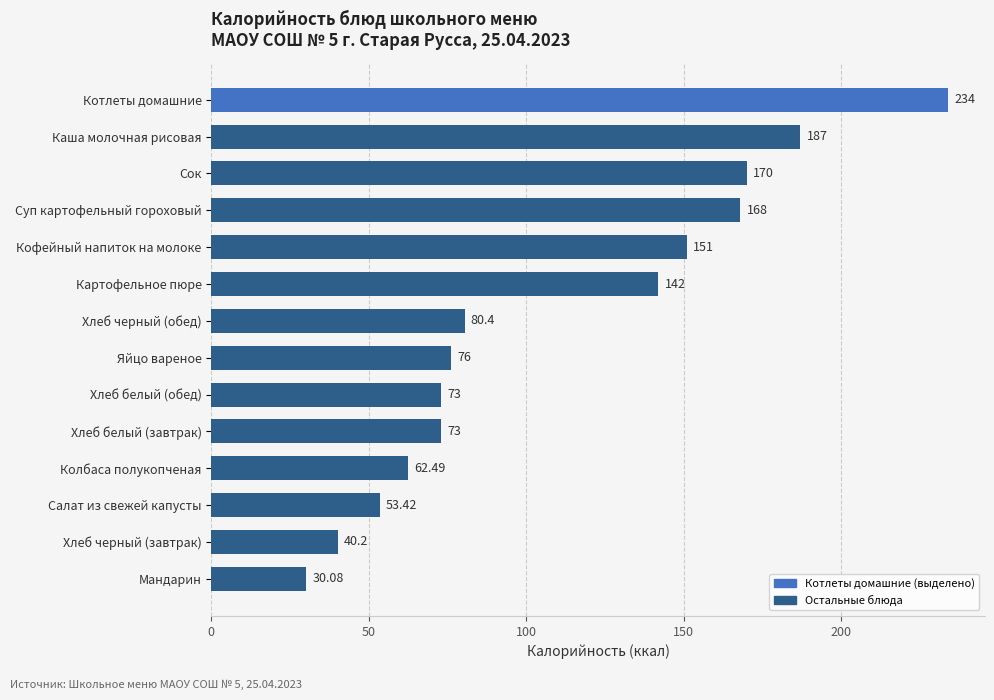

How many bars are there in total?

14